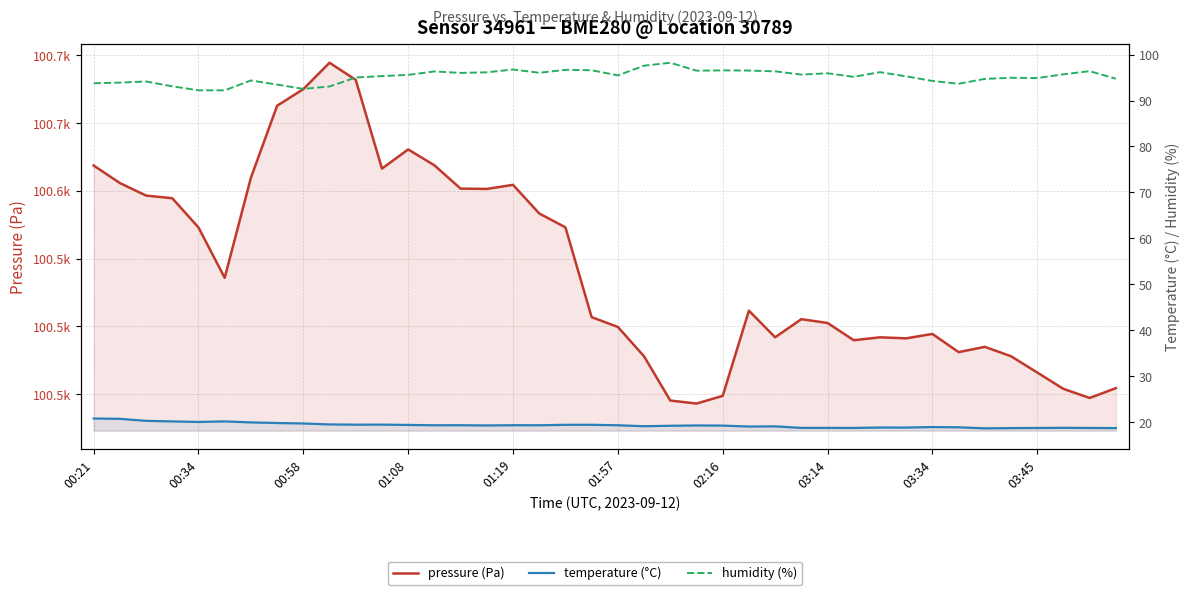

What is the minimum value shown in the chart?

18.6